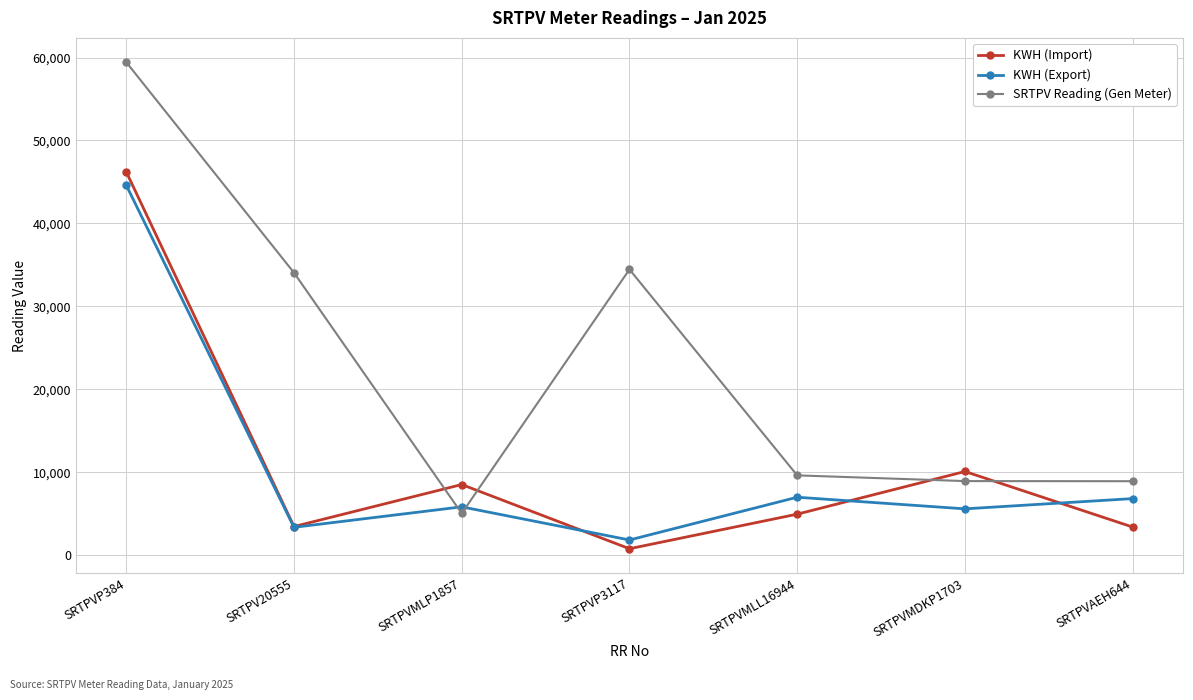

What is the label of the 2nd point from the left?

SRTPV20555